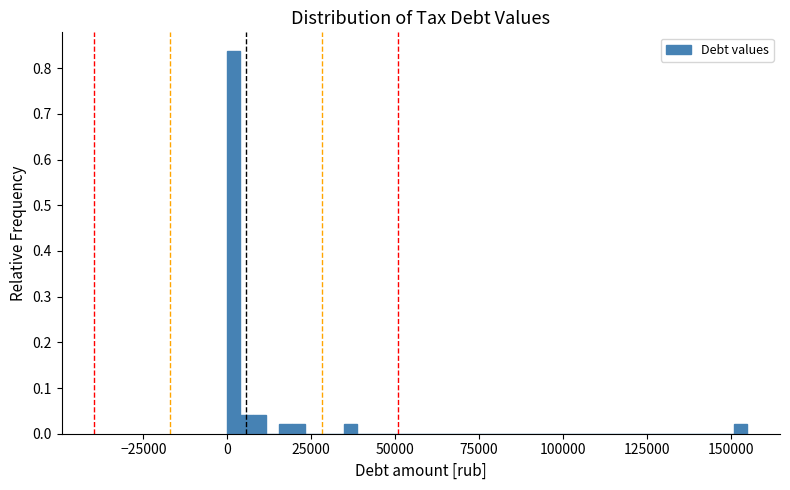

Around what value on the x-axis is the tallest bar? Give the approximate position of its centre, as read against the axis.

0